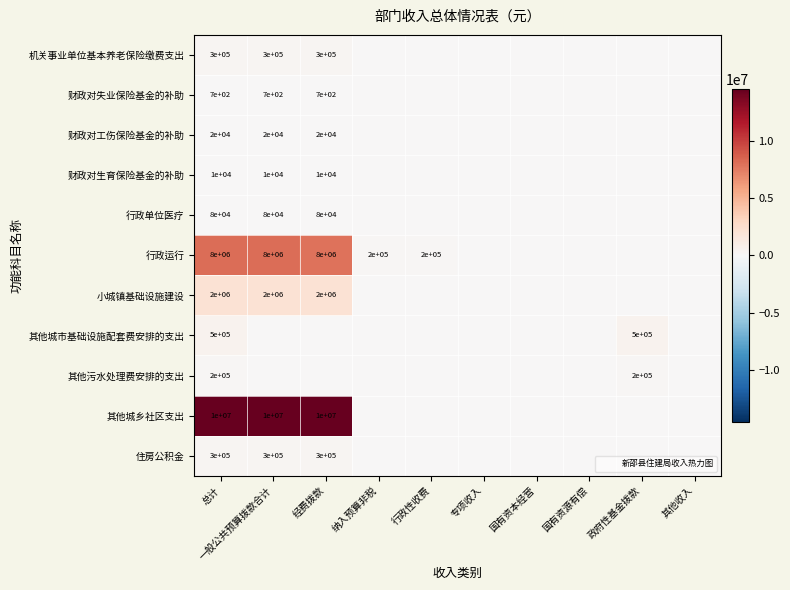

Count the number of categories in the chart.

10